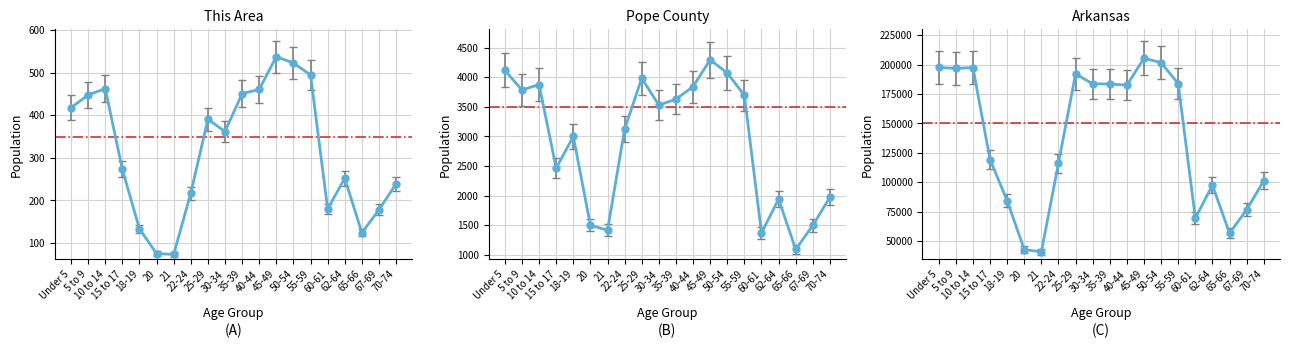

What is the maximum value shown in the chart?

219932.1